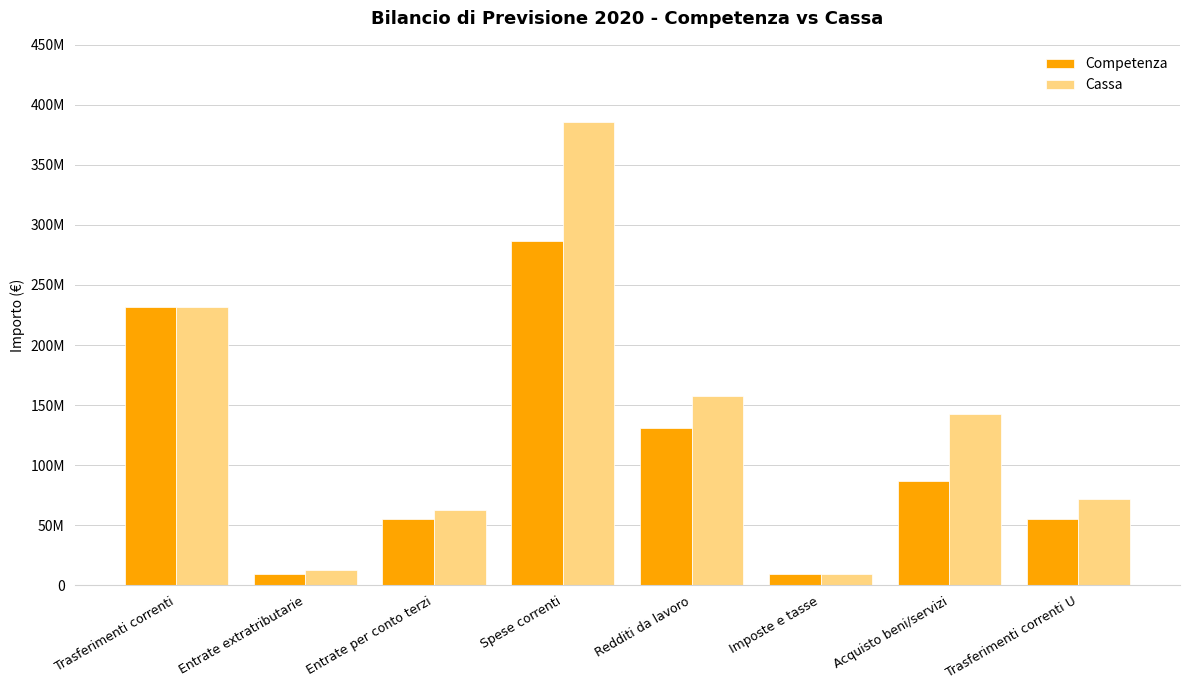

What is the label of the 7th bar from the right?

Entrate extratributarie